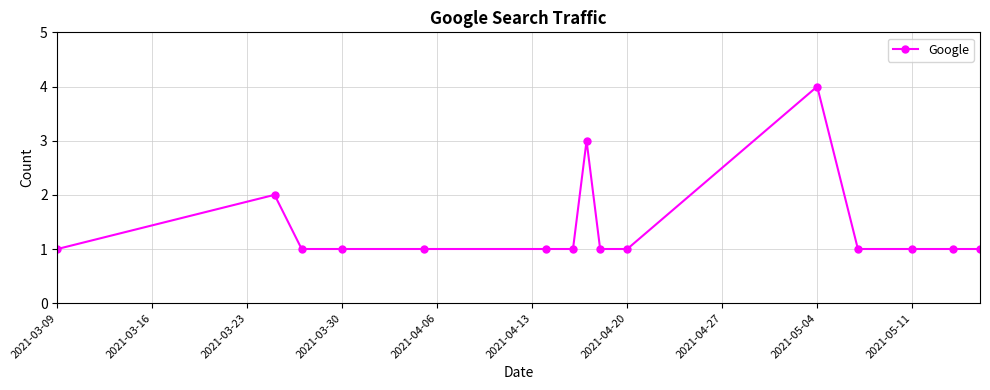

True or false: there are more than 2 points higher than both neighbors.

True